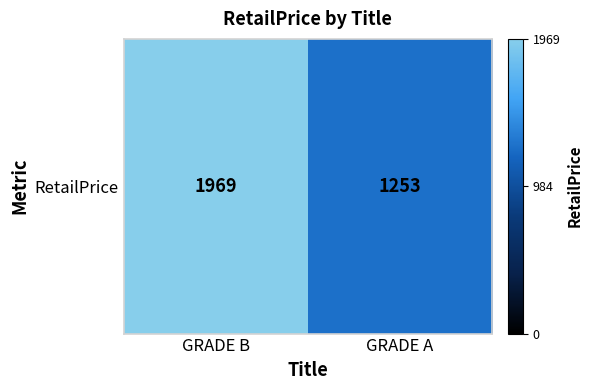

True or false: the data shows 1747 at GRADE A.

False